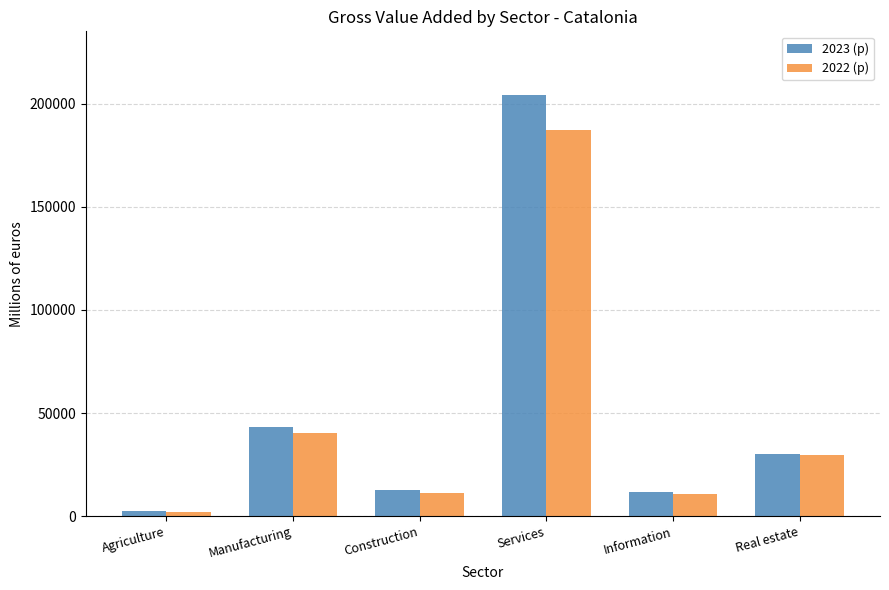

Which series has the largest range (max minus min)?

2023 (p)